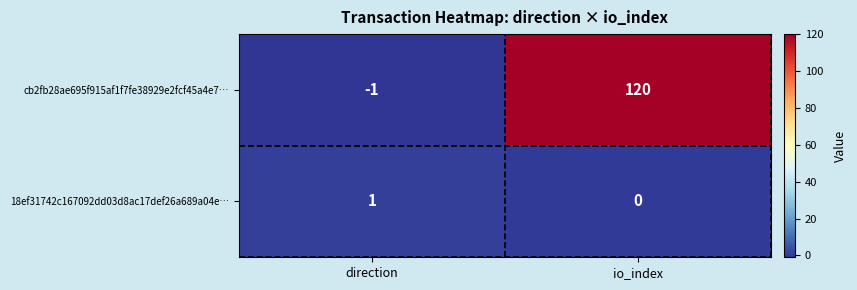

What is the difference between the highest and lowest values at direction?

2